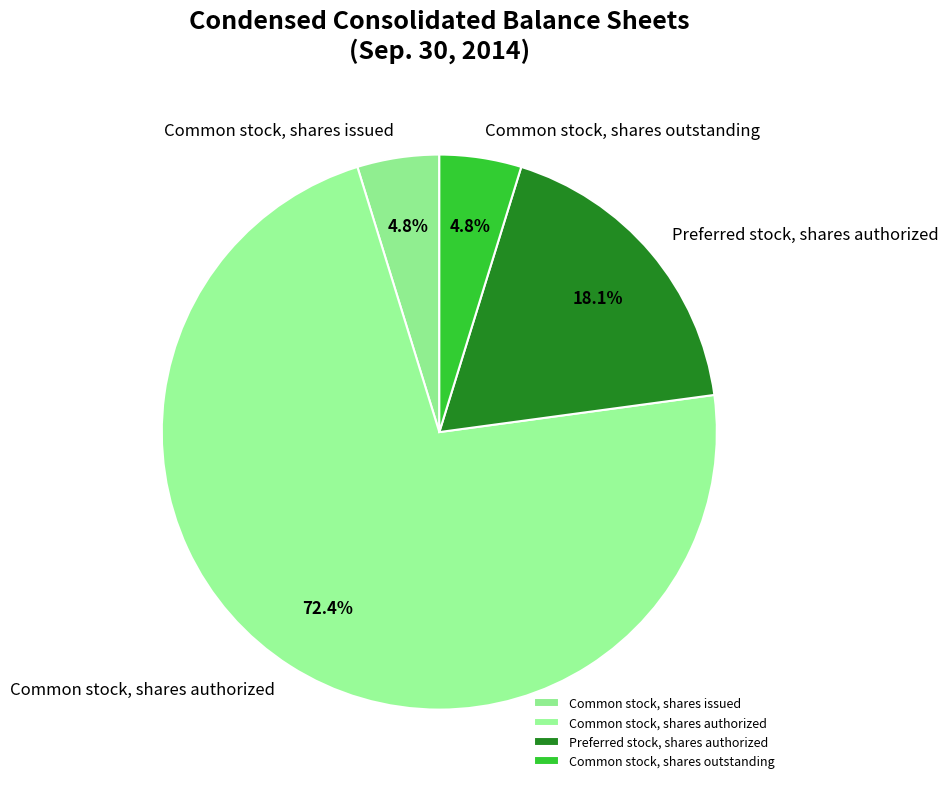

To the nearest percent, what is the combined percentage of Common stock, shares outstanding and Common stock, shares issued?

10%